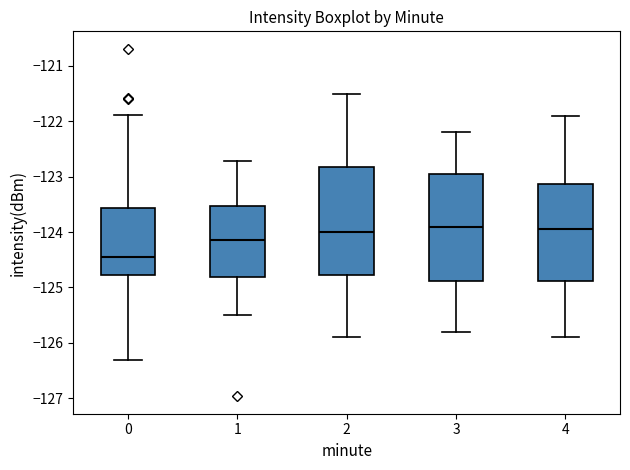

Reading left to right, read every box against the y-axis: the position of its median line, the range the box covers, and the ends of its whiskers. The values are not printed on the chart, so give them approximately, as read against the axis.

0: median -124.4, box -124.8 to -123.6, whiskers -126.3 to -121.9
1: median -124.1, box -124.8 to -123.5, whiskers -125.5 to -122.7
2: median -124.0, box -124.8 to -122.8, whiskers -125.9 to -121.5
3: median -123.9, box -124.9 to -122.9, whiskers -125.8 to -122.2
4: median -123.9, box -124.9 to -123.1, whiskers -125.9 to -121.9